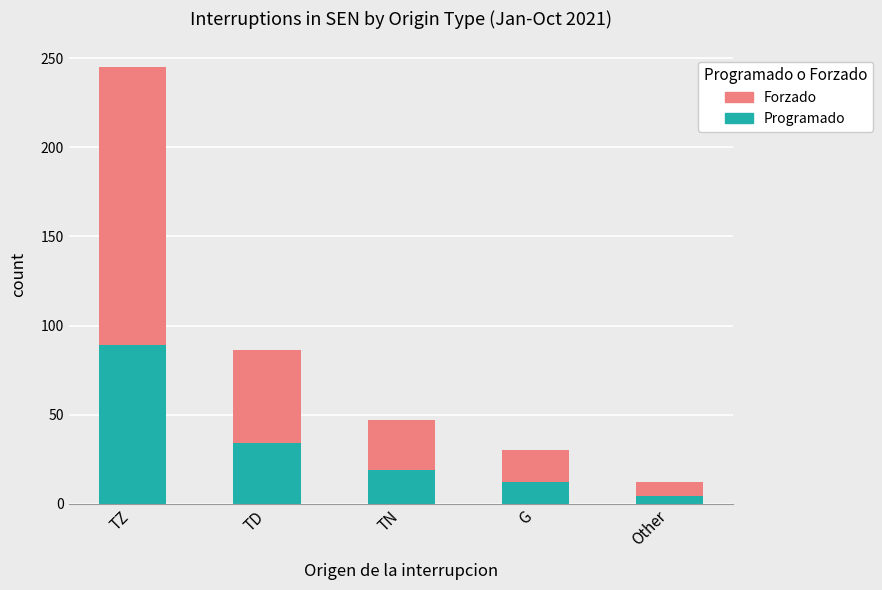

What is the difference between the Programado values at TN and G?

7